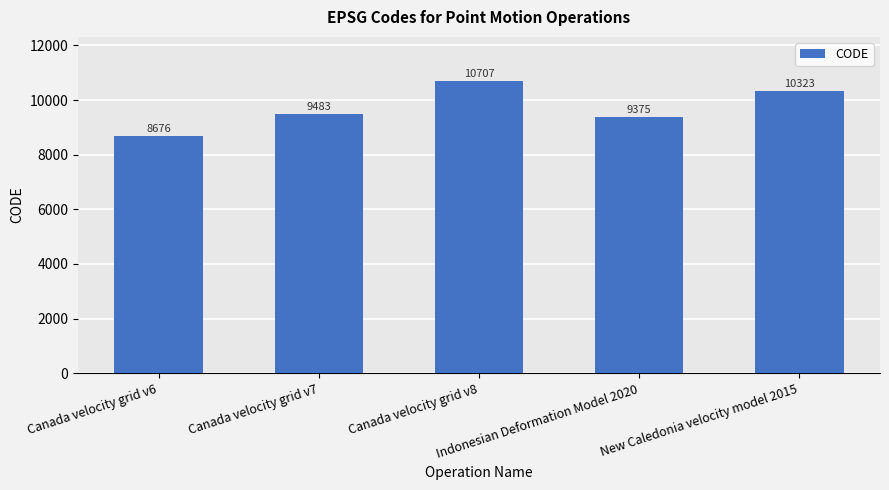

What is the difference between the maximum and minimum values?

2031